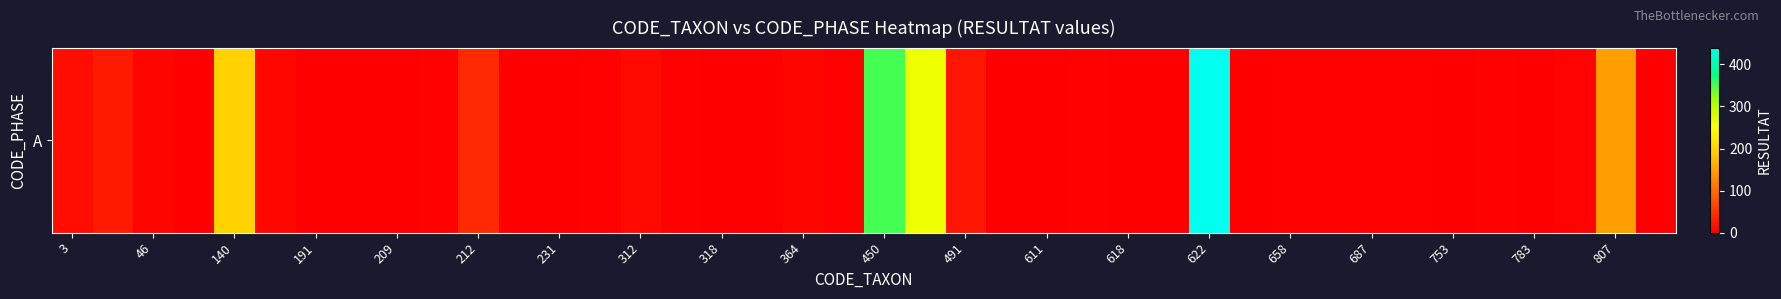

How many values are above zero?

39